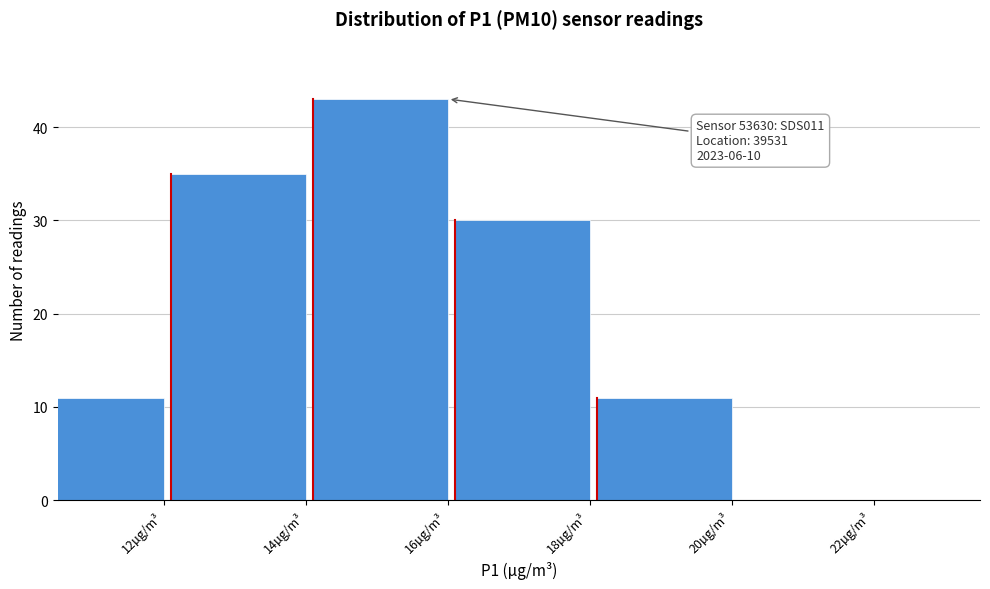

Reading right to left, list all the values displayed in this chart.

22µg/m³=0	20µg/m³=11	18µg/m³=30	16µg/m³=43	14µg/m³=35	12µg/m³=11